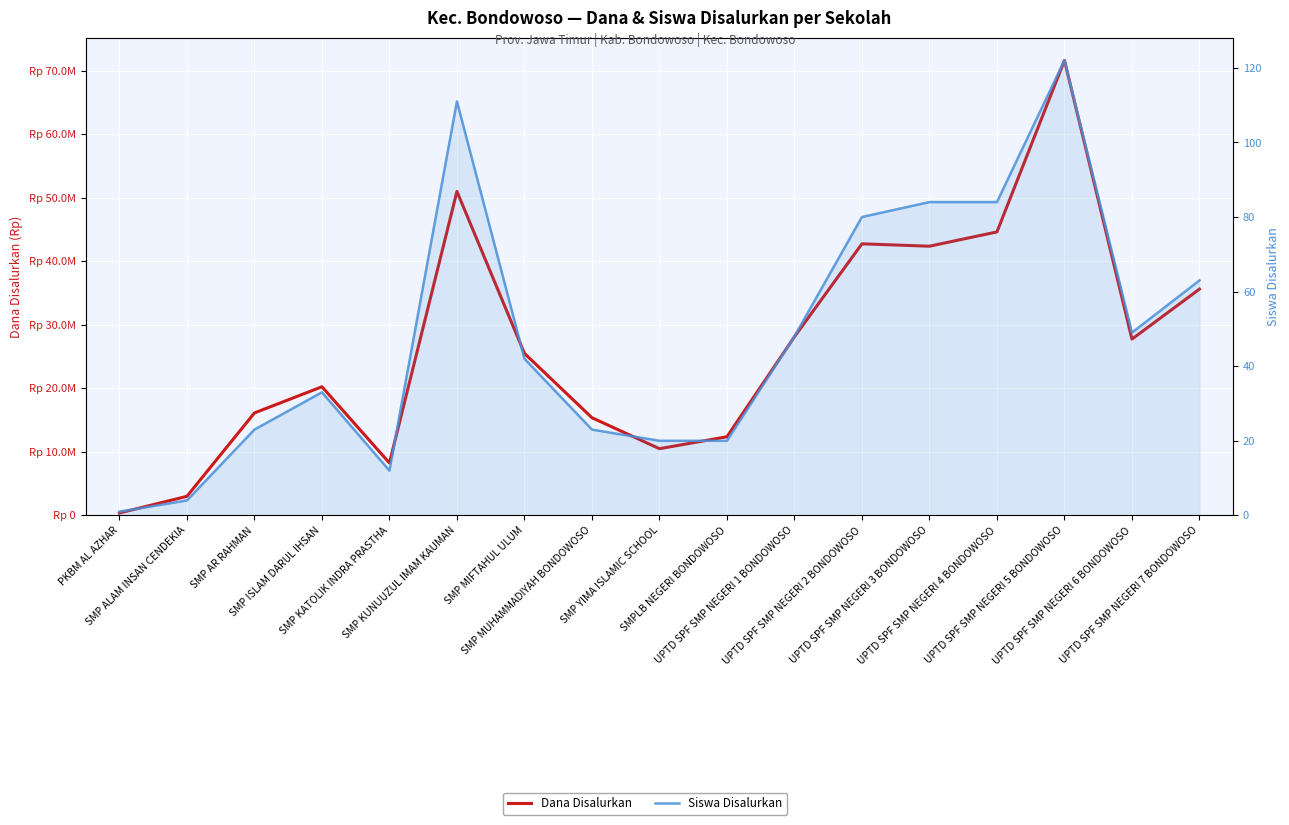

What is the difference between the Dana Disalurkan values at UPTD SPF SMP NEGERI 1 BONDOWOSO and SMP KATOLIK INDRA PRASTHA?

19875000